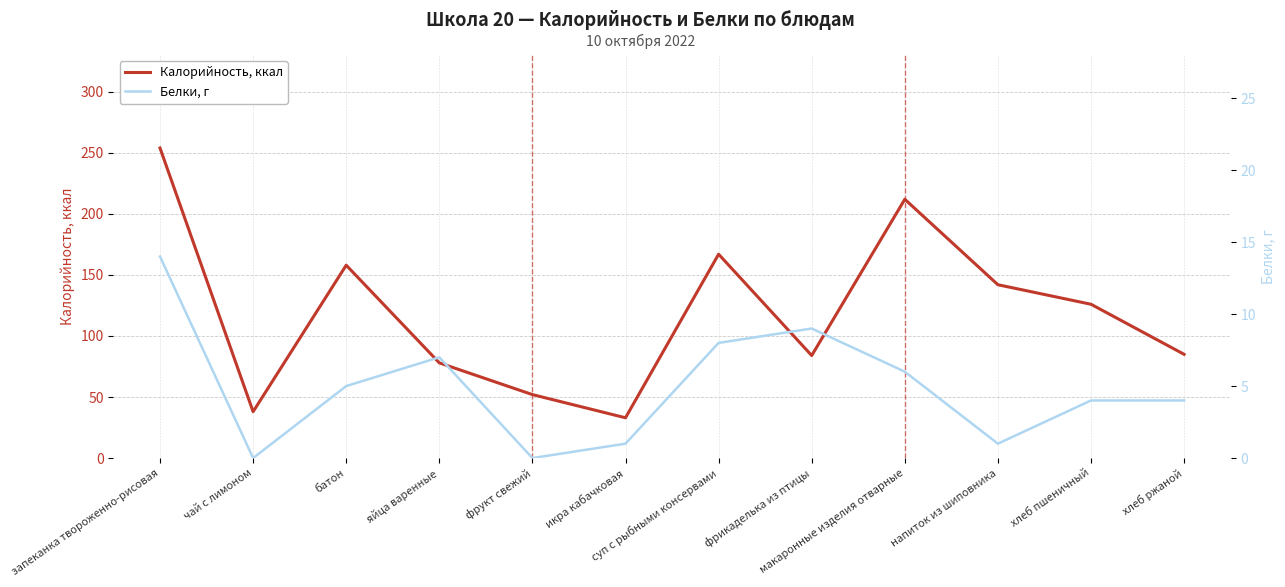

The value of Калорийность, ккал at суп с рыбными консервами is 252. True or false?

False